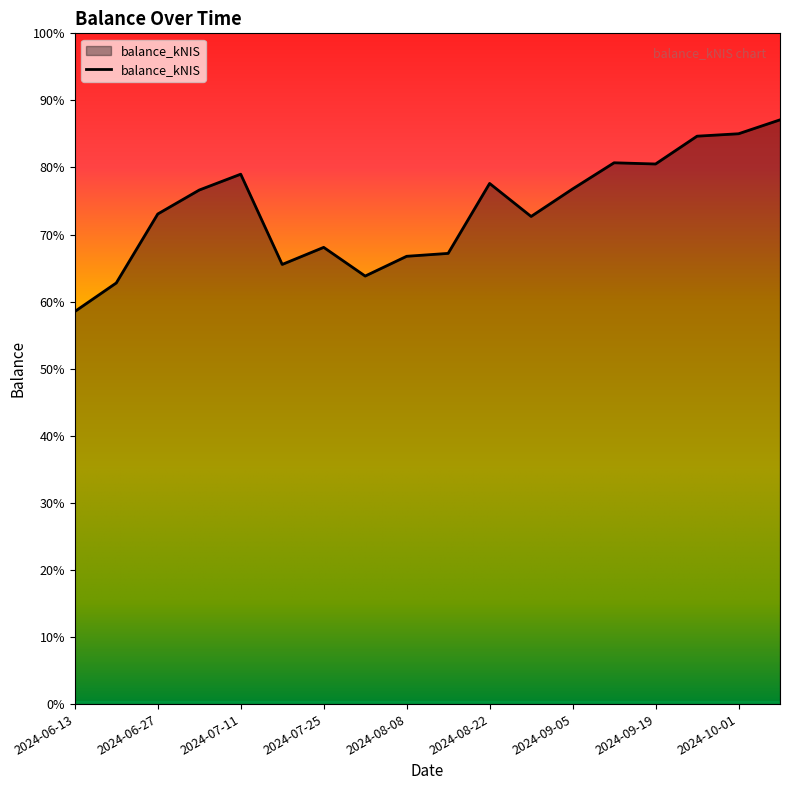

Is this an area chart (filled region under the line)?

Yes